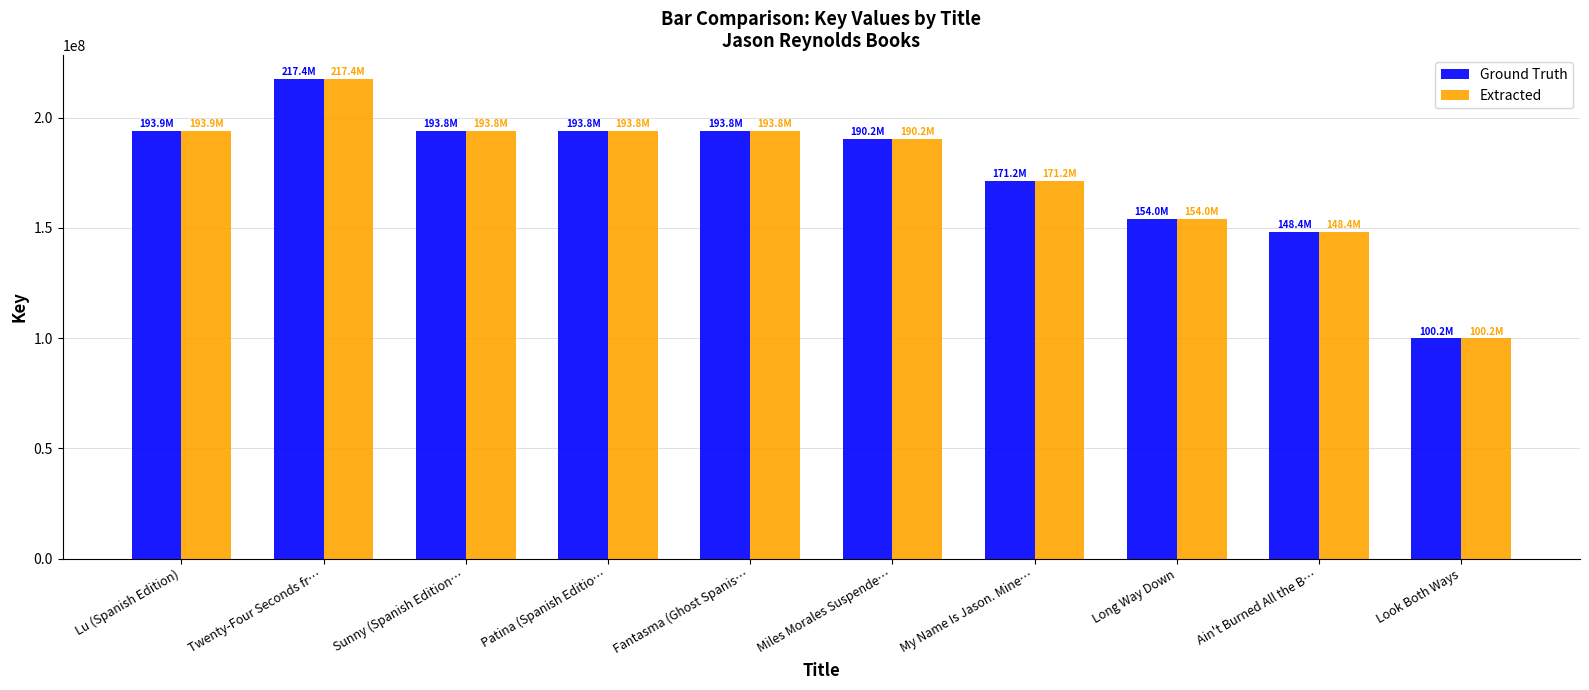

How many groups of bars are there?

10